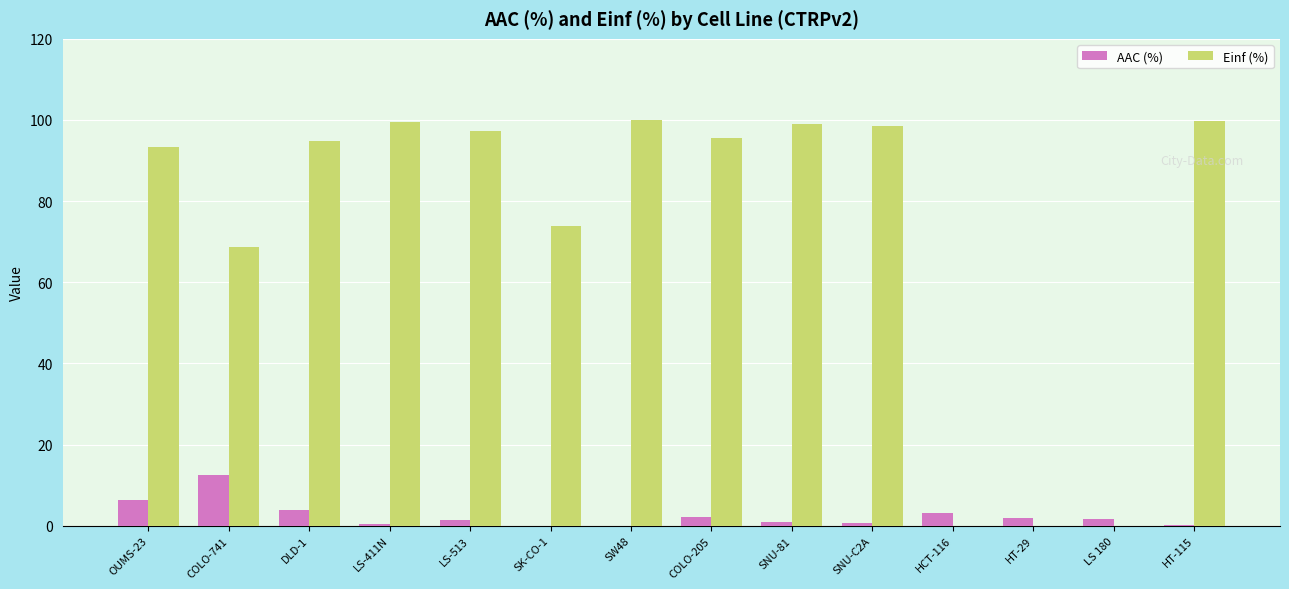

At which label does AAC (%) reach its peak?

COLO-741